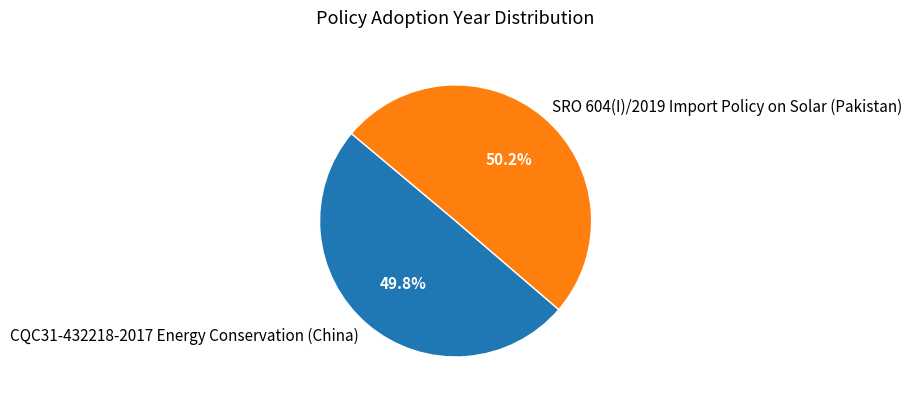

How many segments does this pie chart have?

2